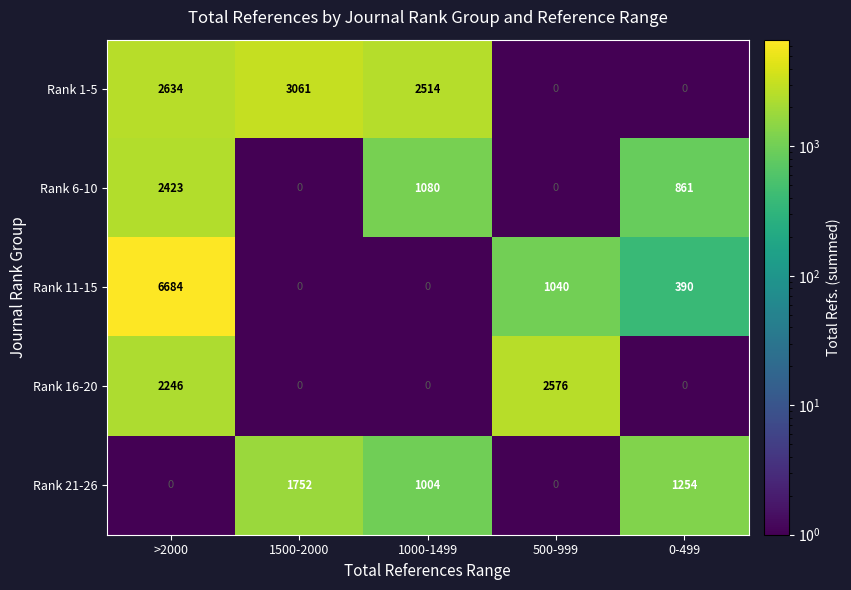

The value of Rank 21-26 at 0-499 is 805. True or false?

False